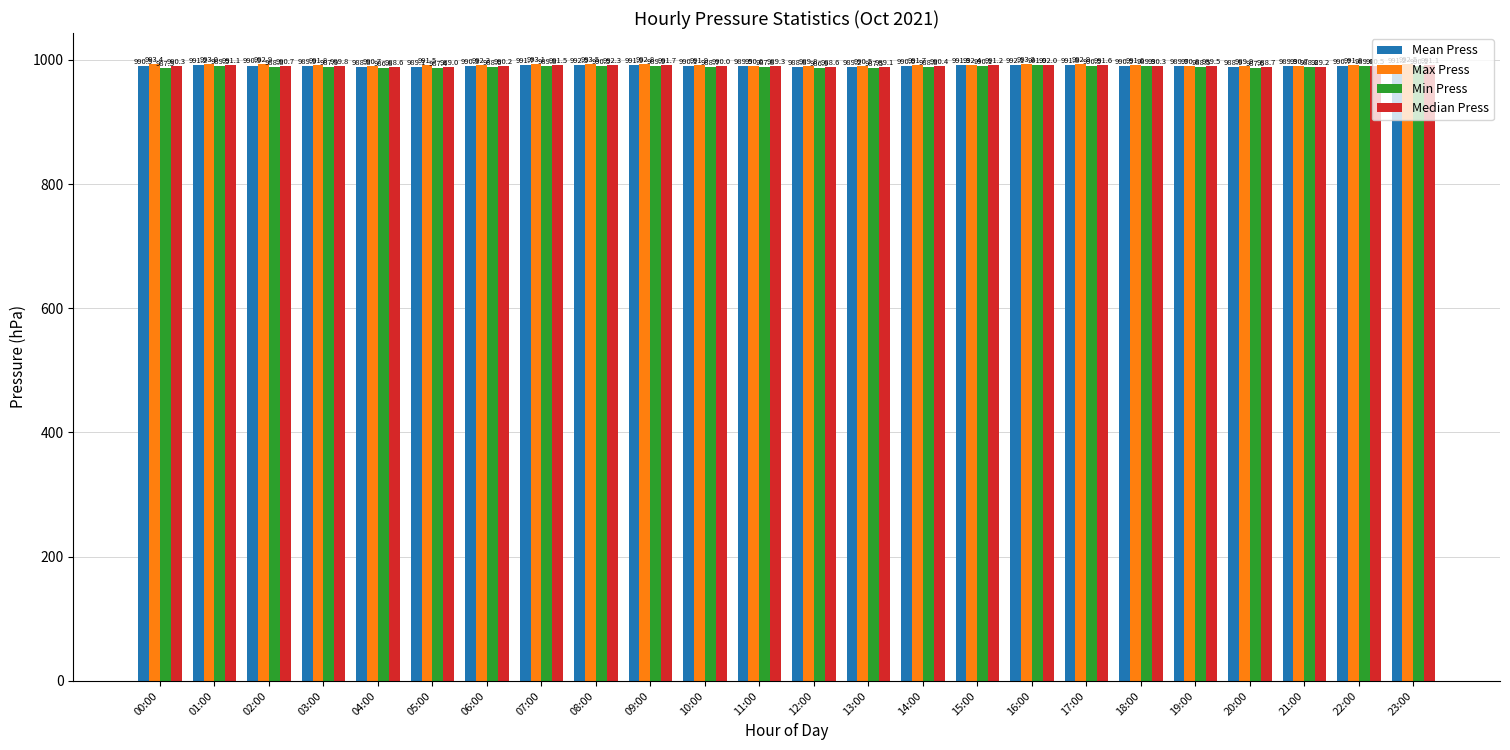

At how many categories does at least one series exceed 992?

11